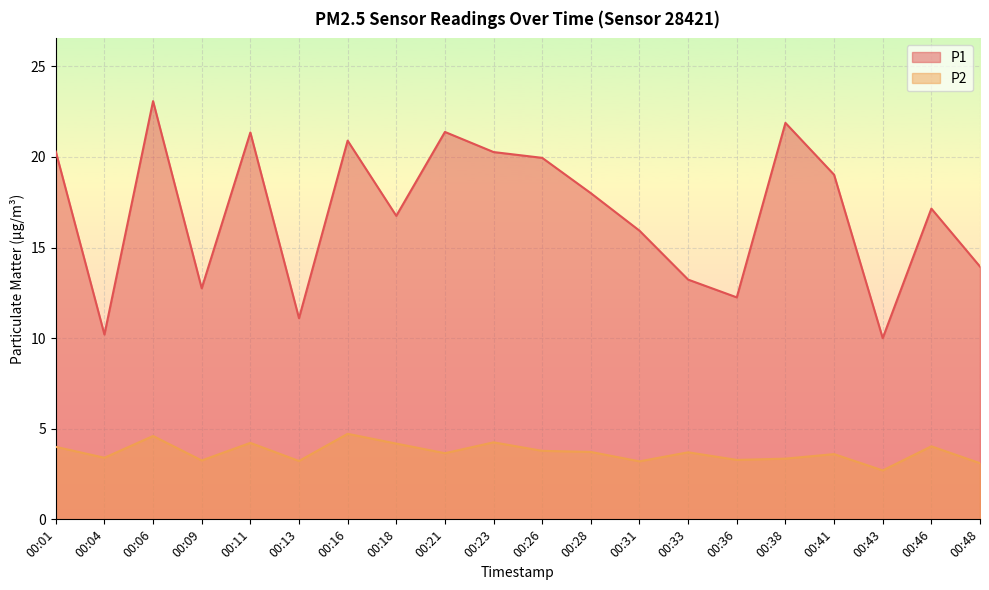

True or false: P1 and P2 intersect in this chart.

False